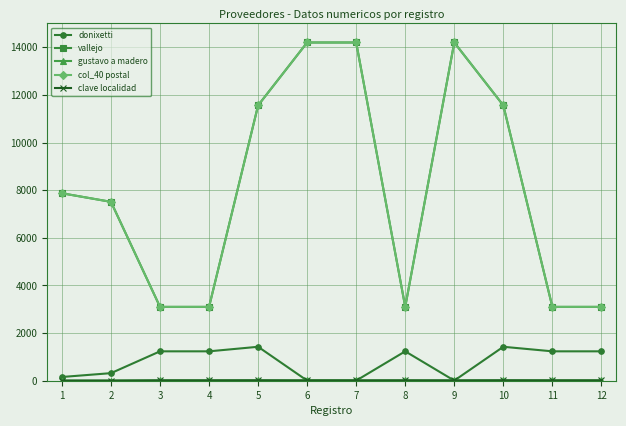

Does the chart have visible grid lines?

Yes